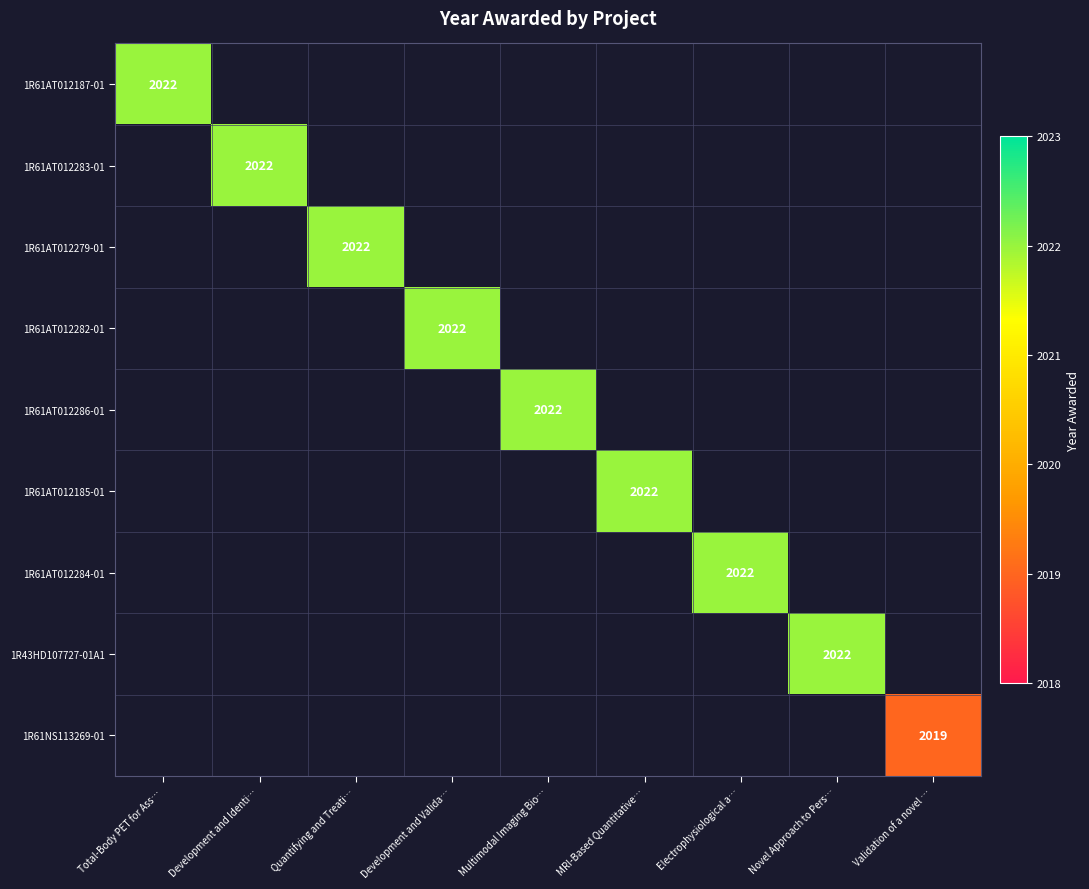

Is the value of 1R61NS113269-01 at Novel Approach to Pers… greater than the value of 1R61AT012187-01 at Novel Approach to Pers…?

No